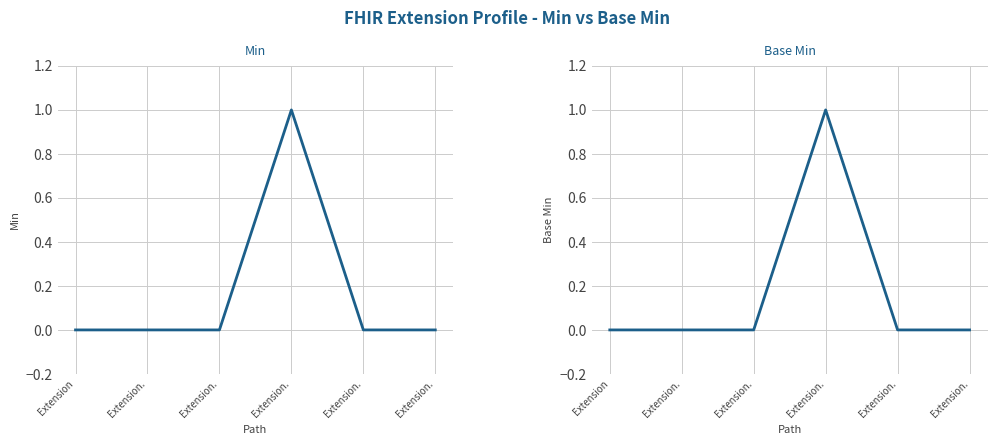

Is the value of Min at Extension. greater than the value of Base Min at Extension.?

No